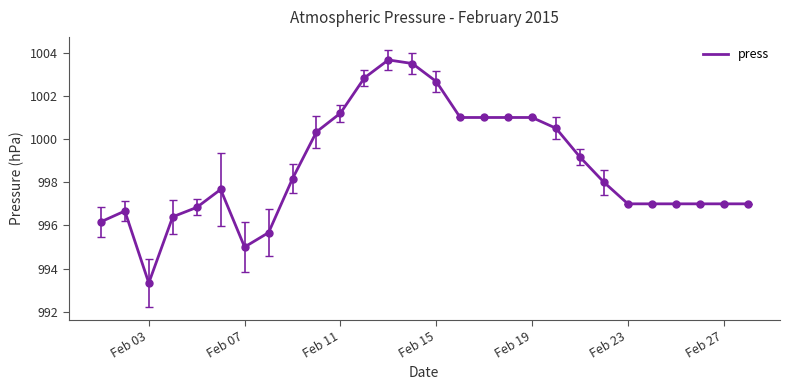

What is the maximum value shown in the chart?

1003.7